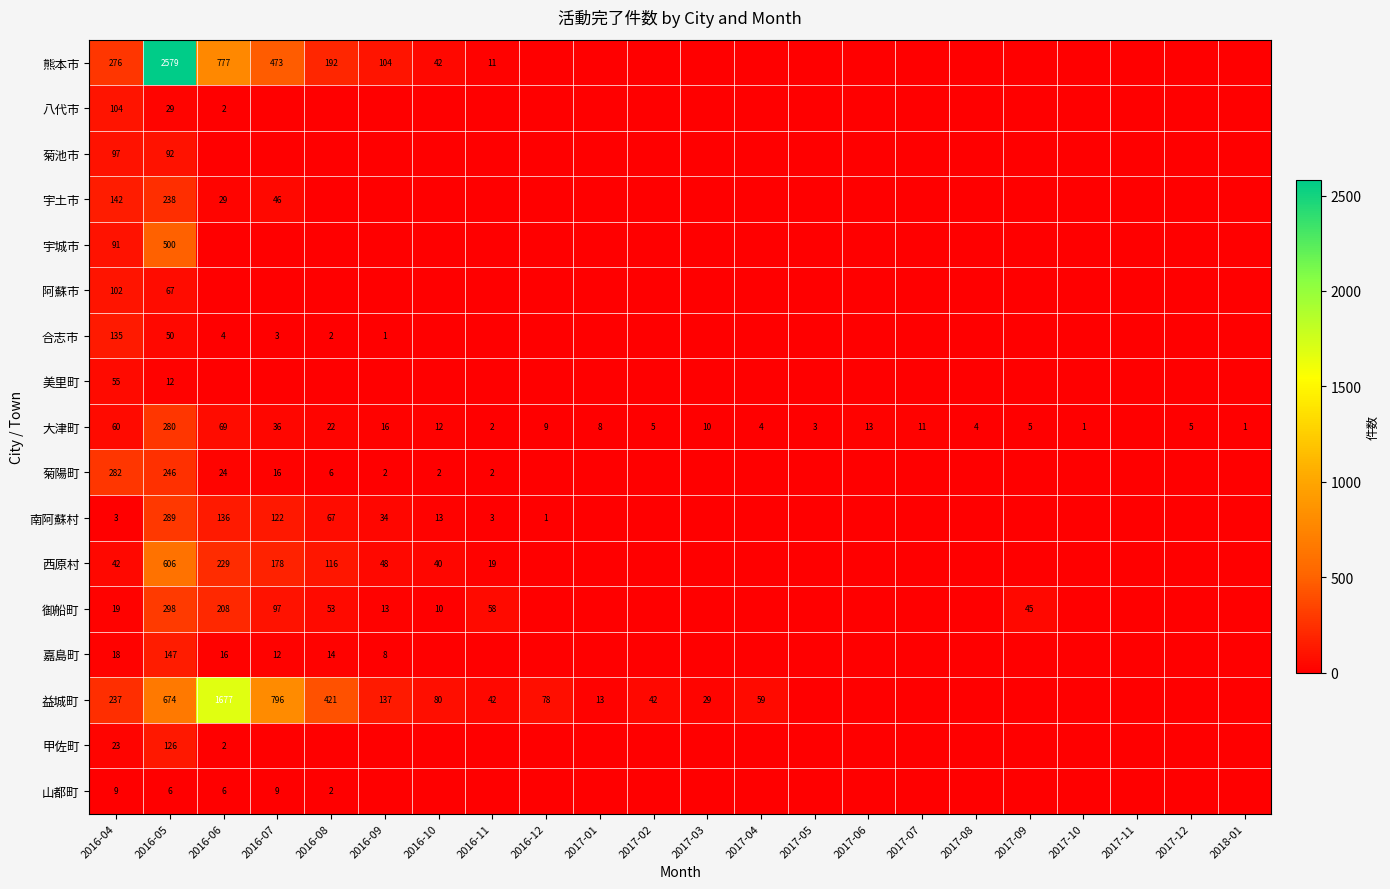

At 2016-05, list the series in order from largest to smallest.

熊本市, 益城町, 西原村, 宇城市, 御船町, 南阿蘇村, 大津町, 菊陽町, 宇土市, 嘉島町, 甲佐町, 菊池市, 阿蘇市, 合志市, 八代市, 美里町, 山都町